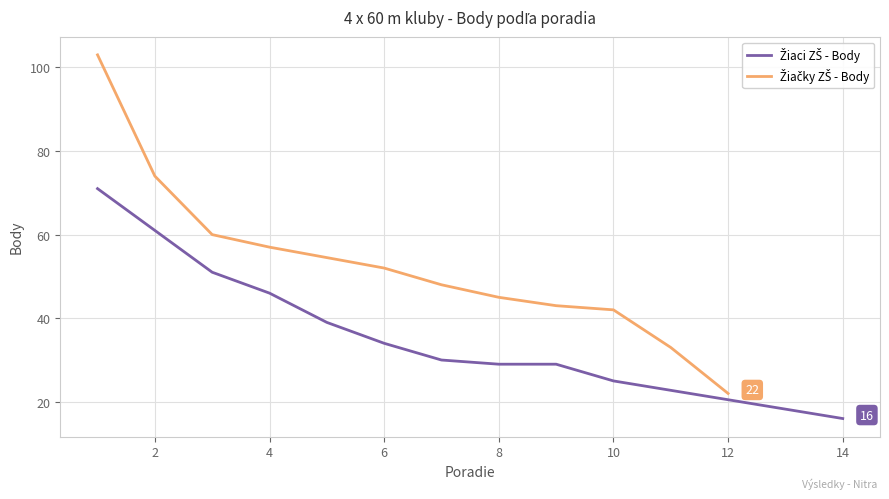

Rank the series at 8 from highest to lowest value.

Žiačky ZŠ - Body, Žiaci ZŠ - Body